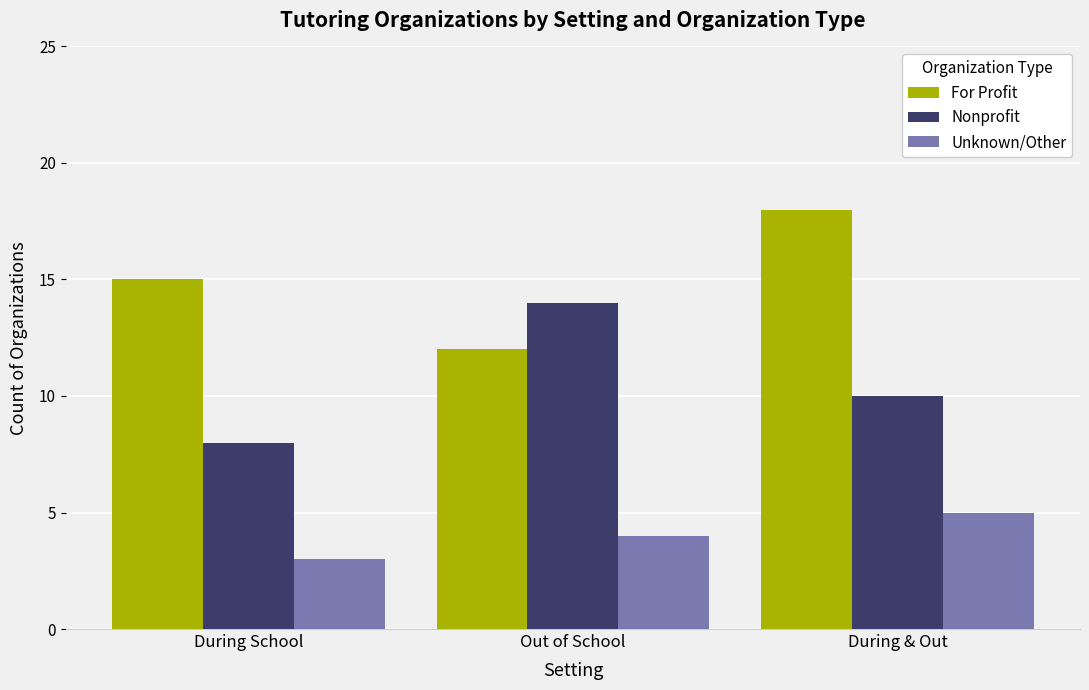

Which series has the largest total across all categories?

For Profit